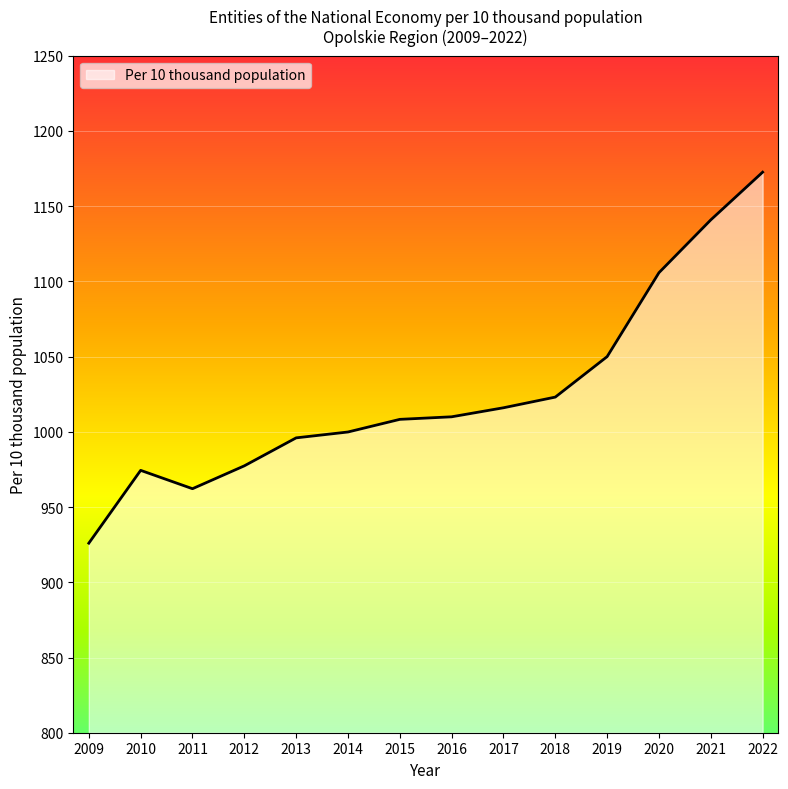

What is the difference between the second highest and second lowest values?

178.7